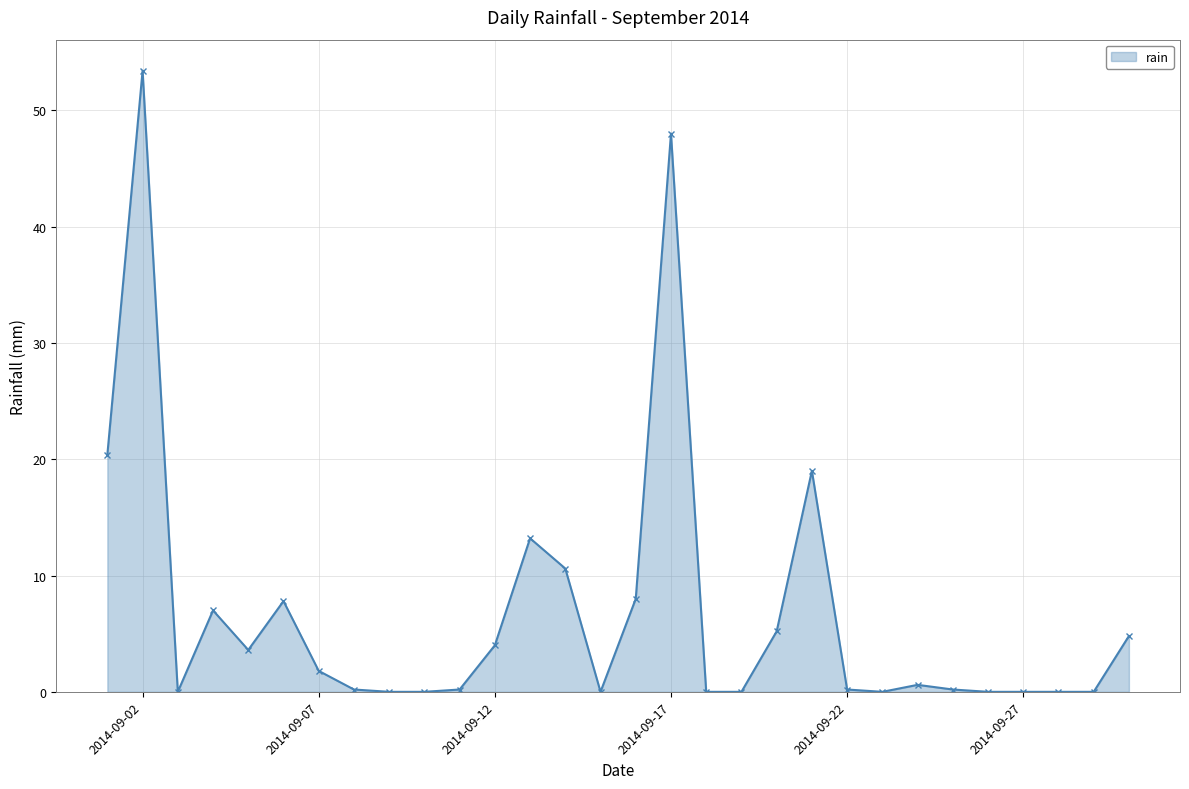

Does the chart display data point markers on the line(s)?

Yes